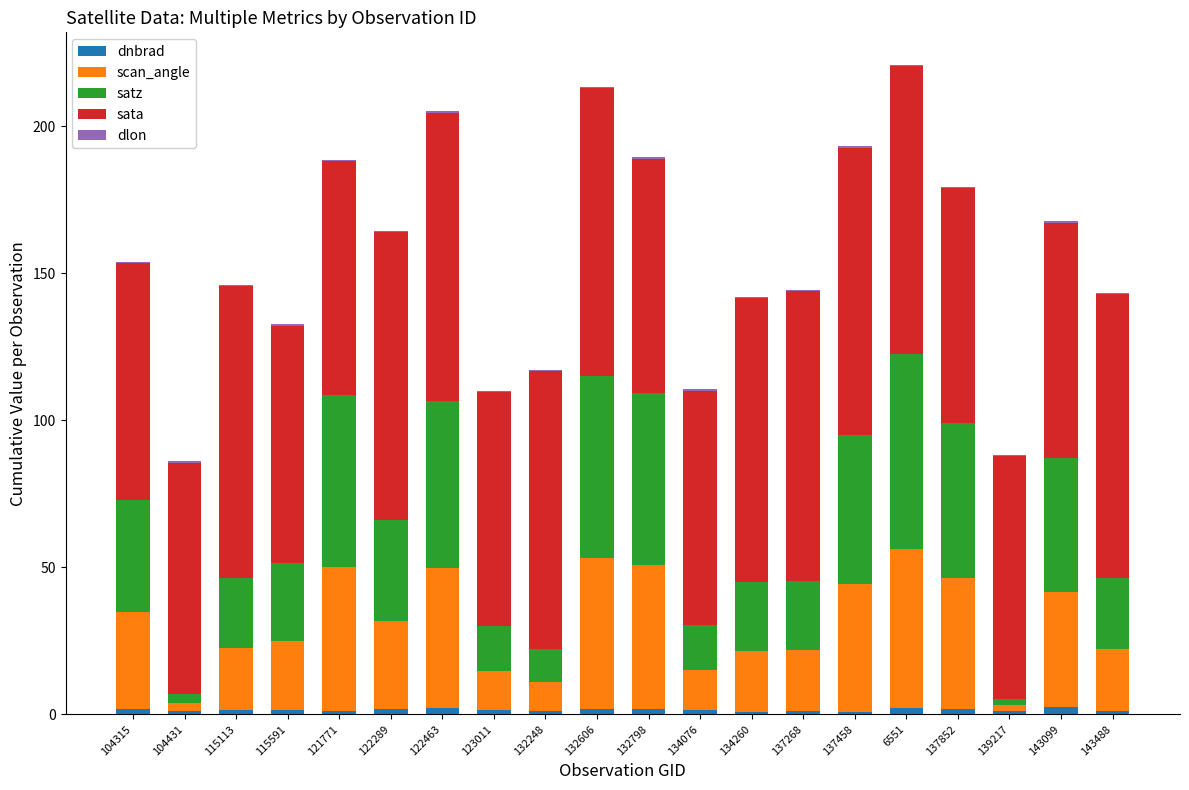

At how many categories does at least one series exceed 94?

10